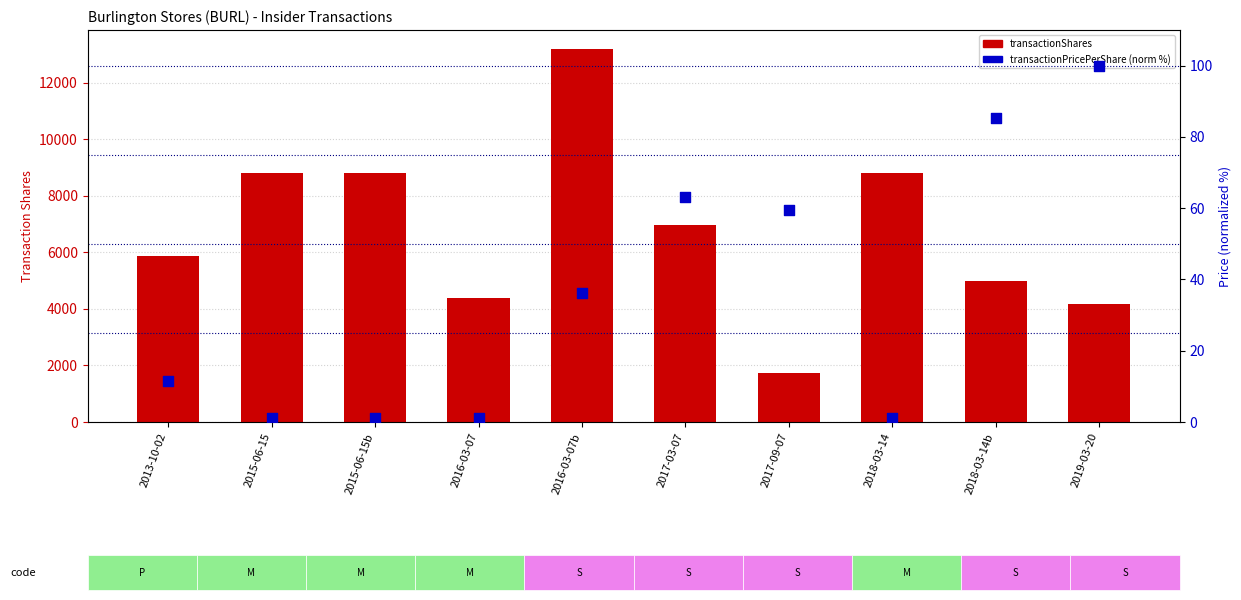

What is the total value across all series at 2019-03-20?

4259.0